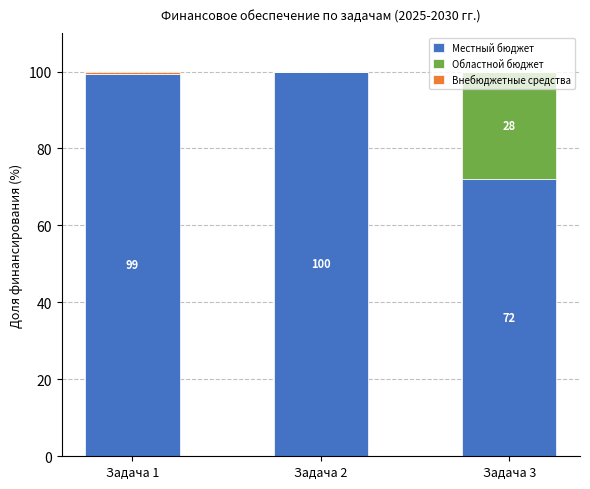

True or false: Местный бюджет has a value of 72.2 at Задача 3.

True